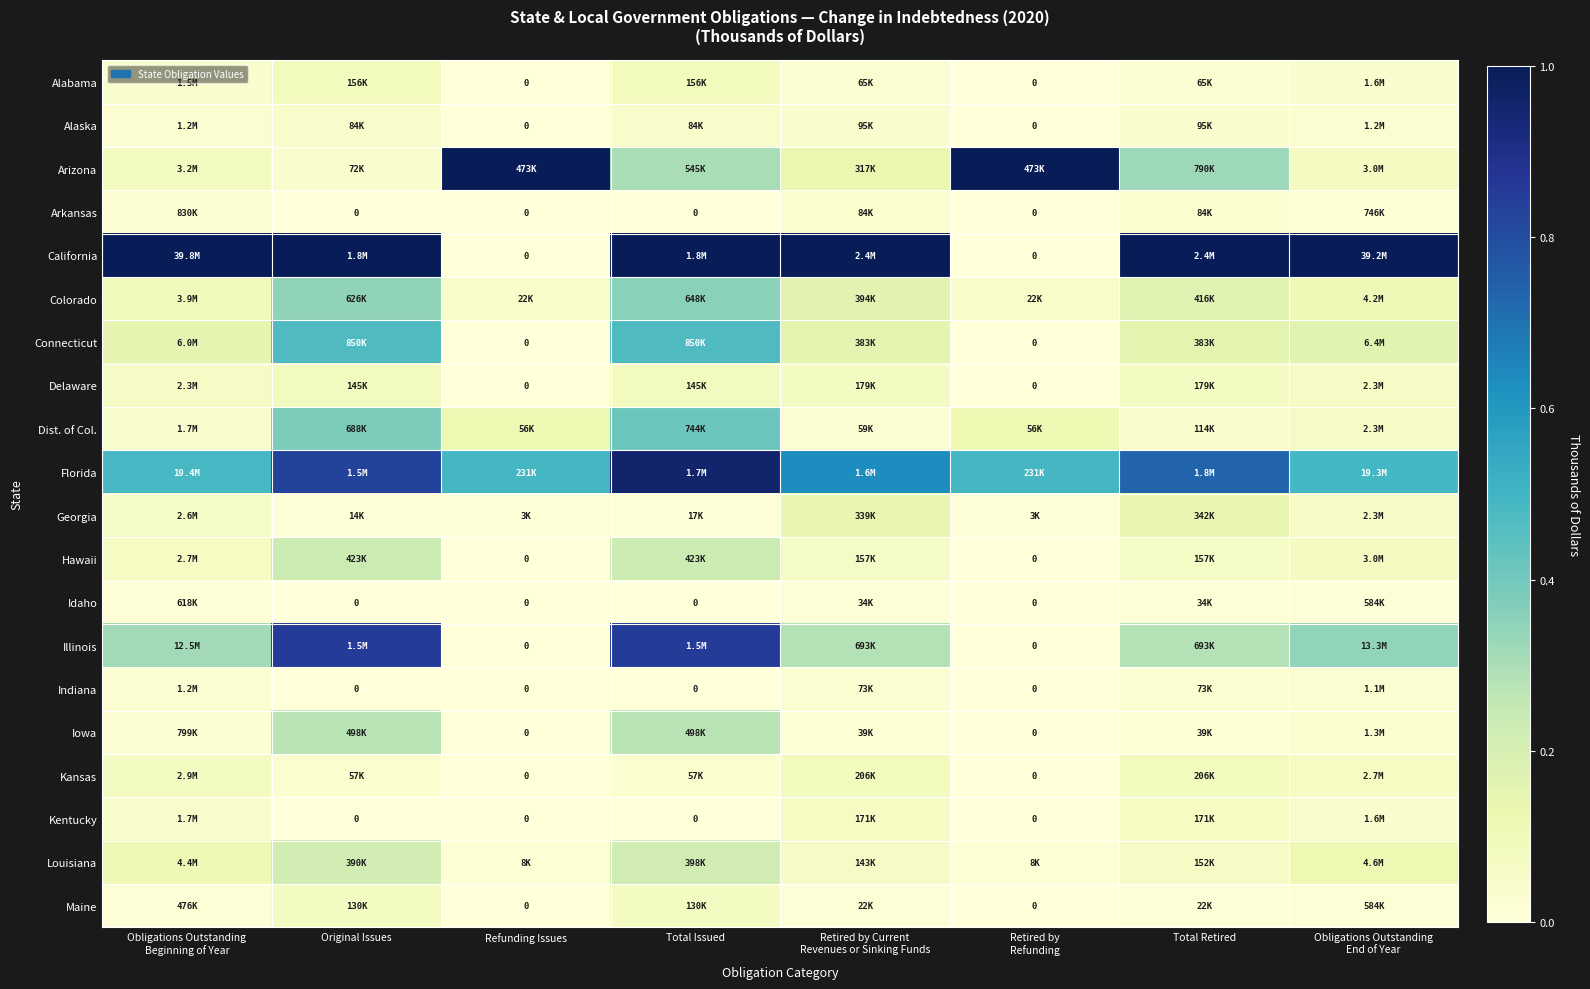

How many values in the Alabama series exceed 0?

6